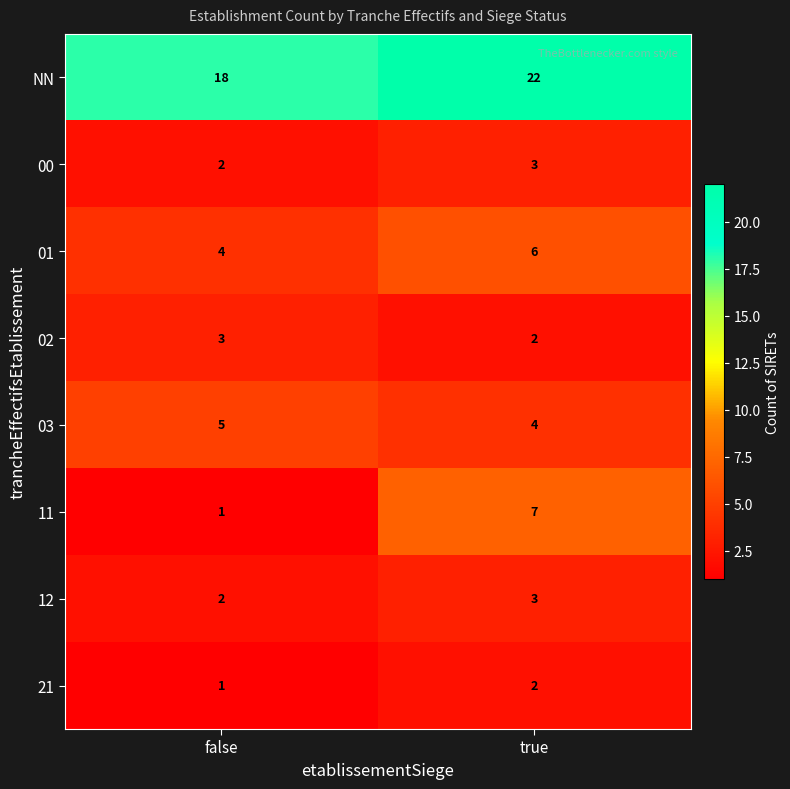

Where is 11 nearest to the value 4?

false